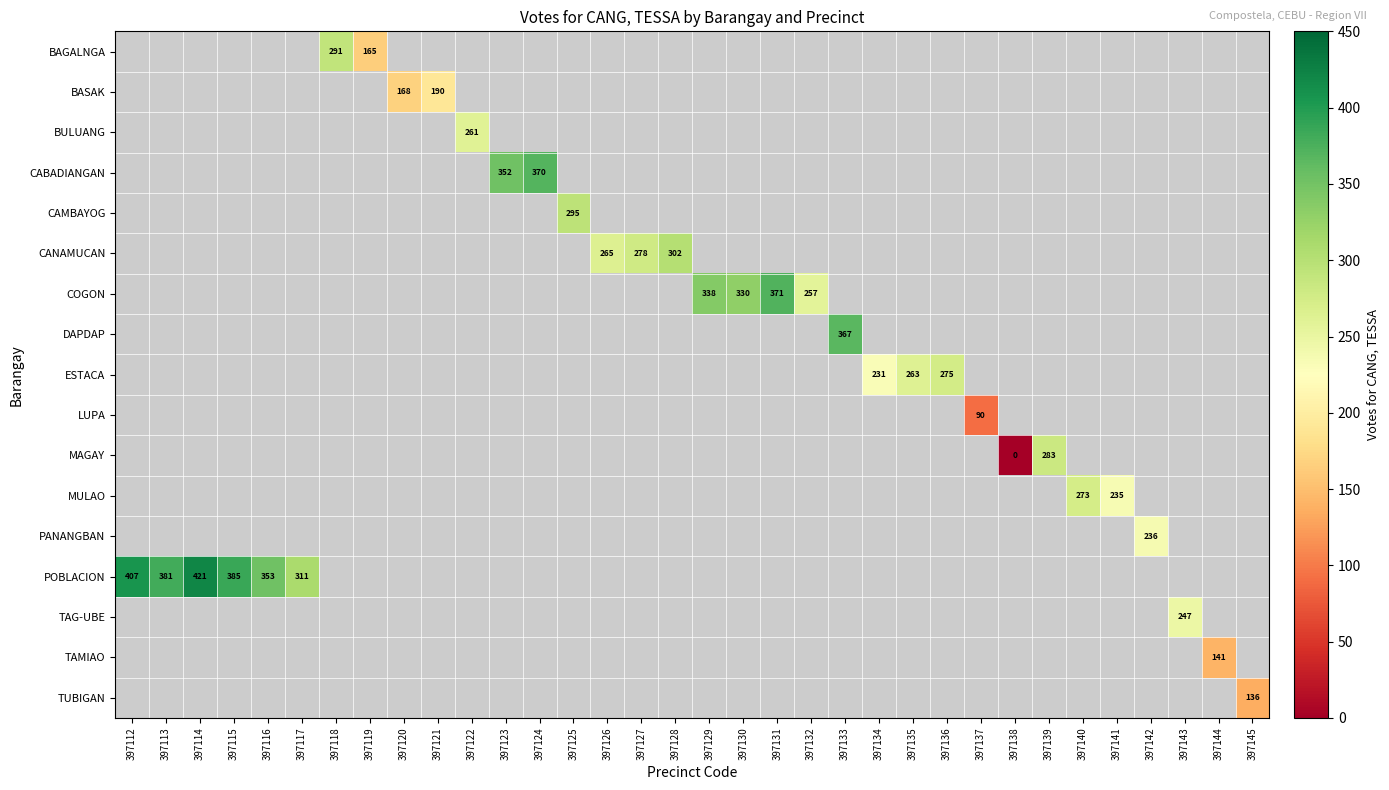

How many positive values does the MULAO series have?

2